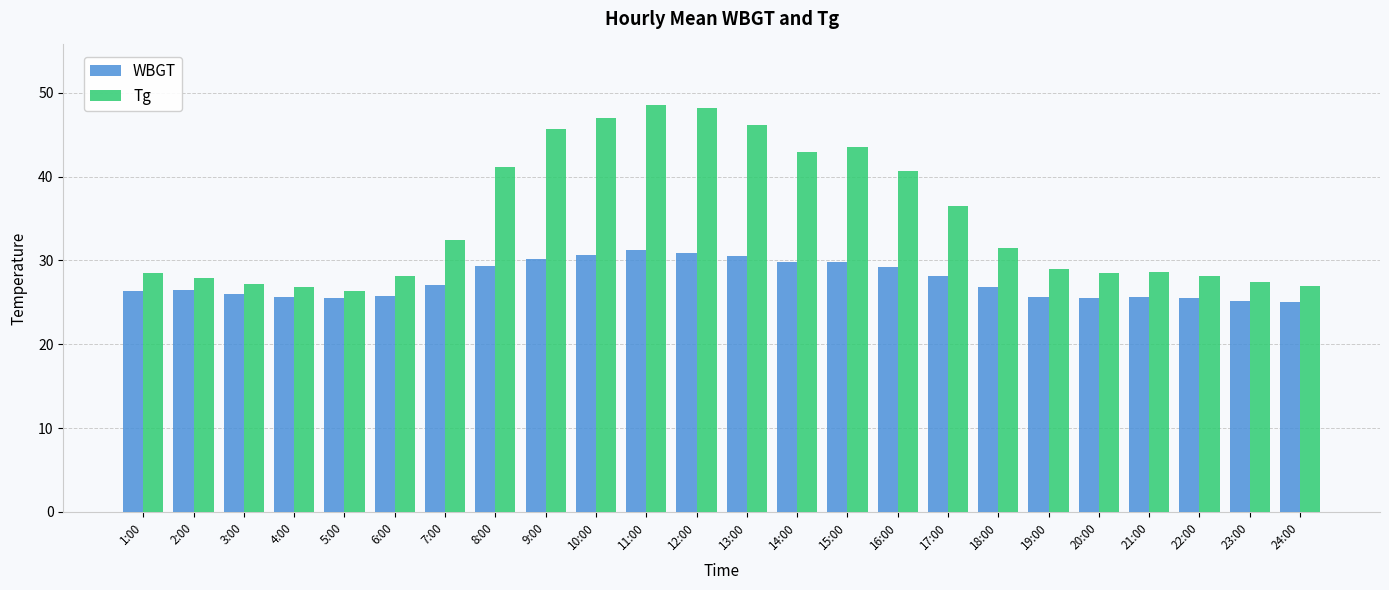

Is the value of Tg at 19:00 greater than the value of WBGT at 17:00?

Yes